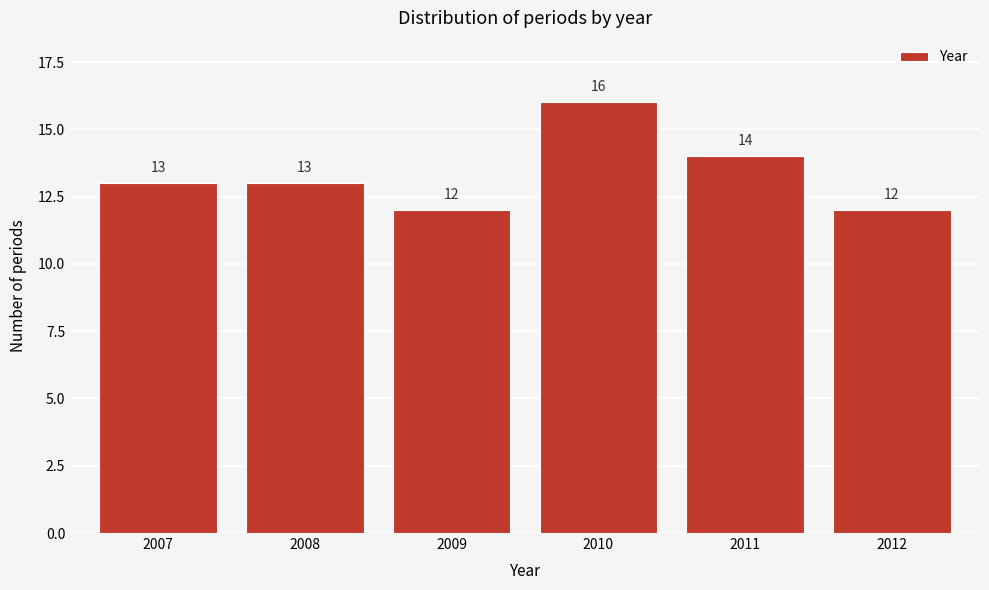

Reading left to right, what are all the values shown in this chart?

2007=13	2008=13	2009=12	2010=16	2011=14	2012=12